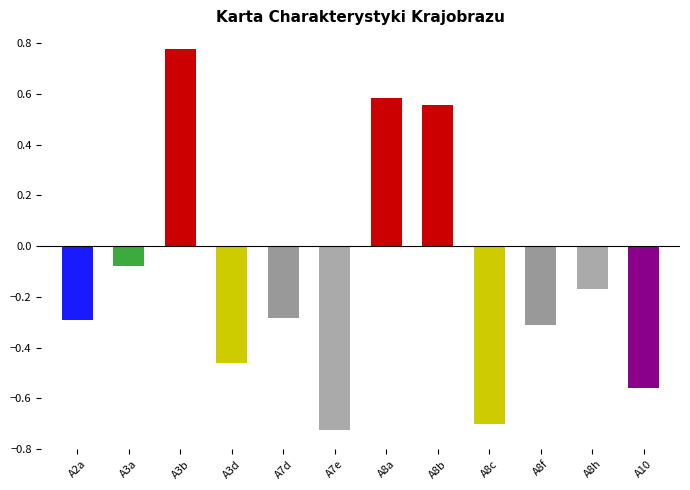

True or false: the data shows -0.7 at A8c.

True